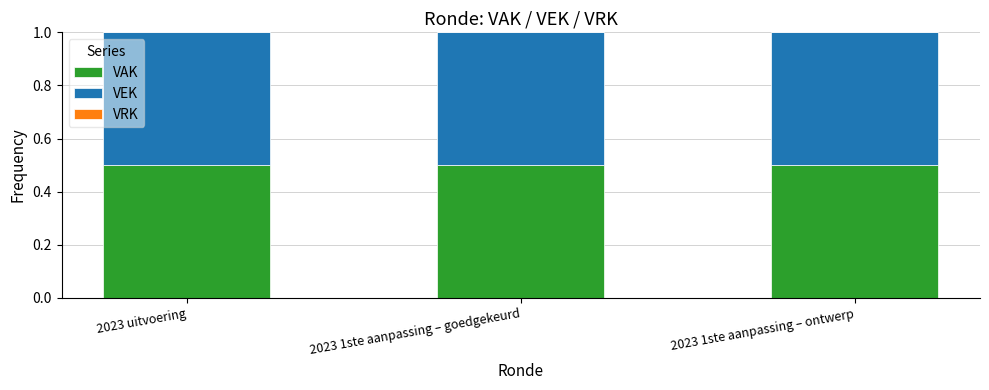

What is the greatest value displayed?

0.5